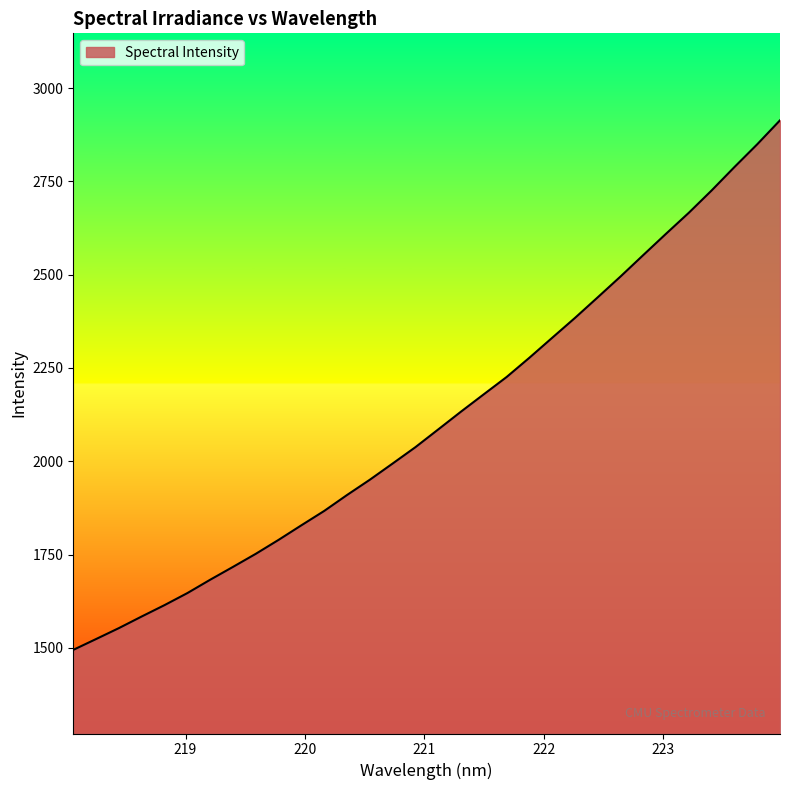

What is the difference between the maximum and minimum values?

1419.3